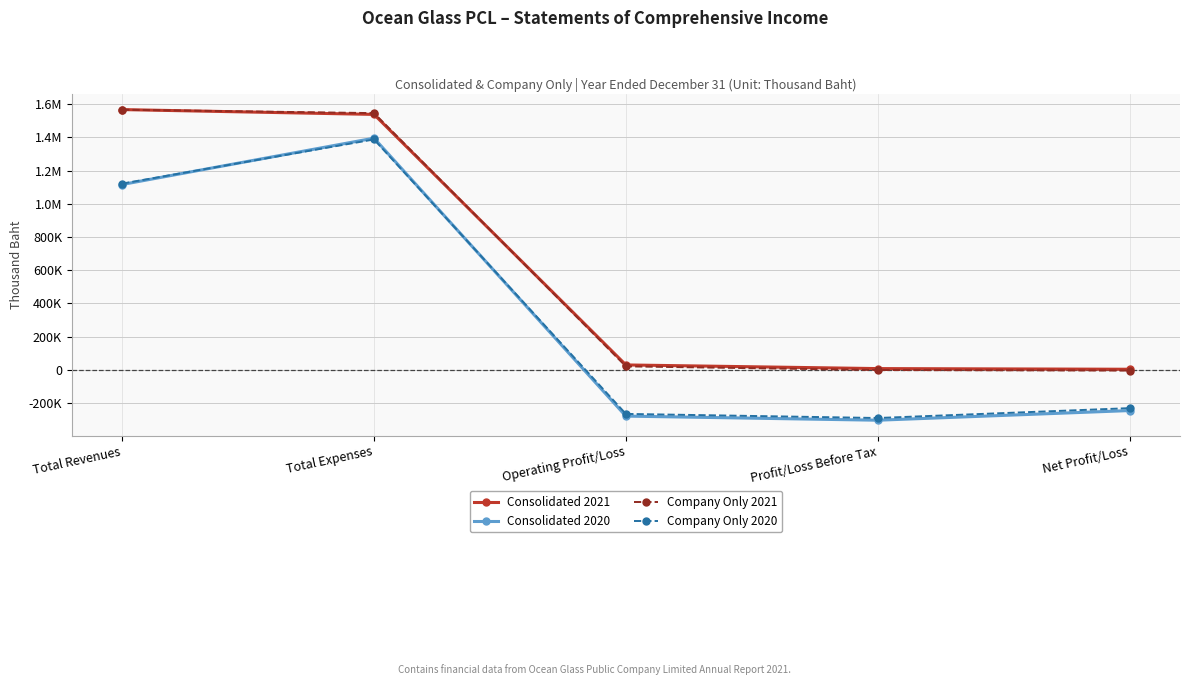

What are all the series names shown in the legend?

Consolidated 2021, Consolidated 2020, Company Only 2021, Company Only 2020